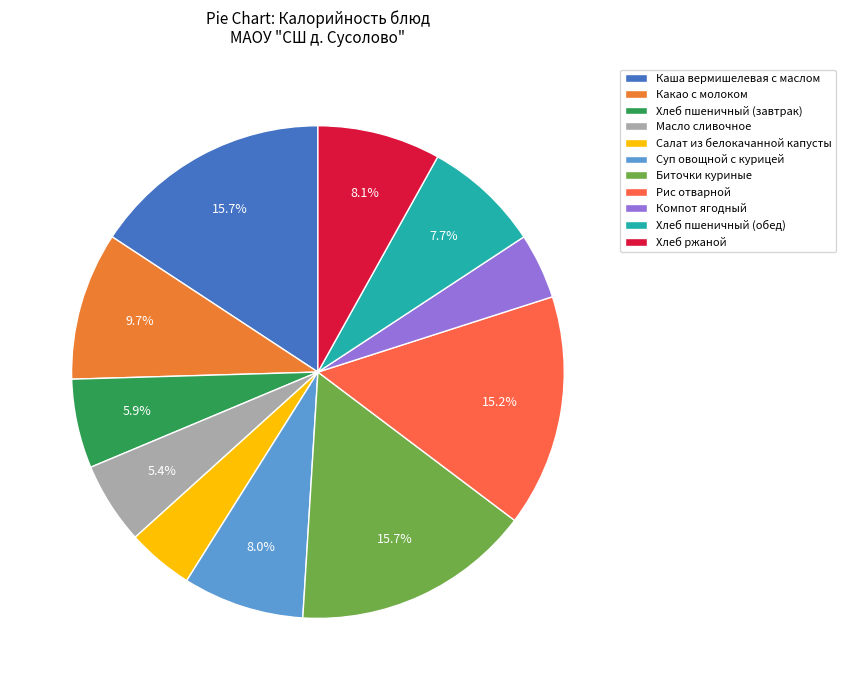

Which slice is the largest?

Каша вермишелевая с маслом